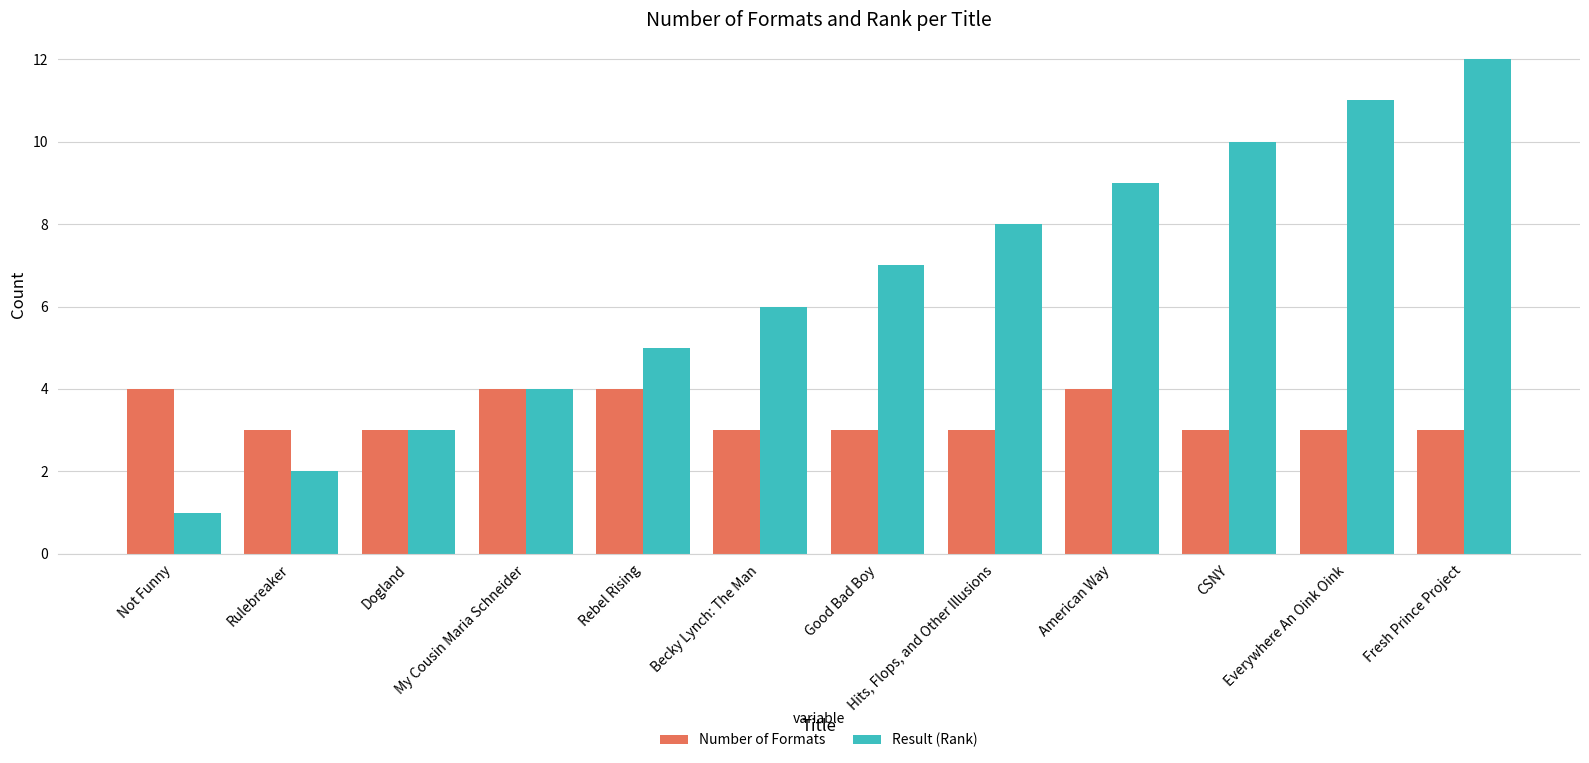

Is it true that Result (Rank) equals 12 at Fresh Prince Project?

True